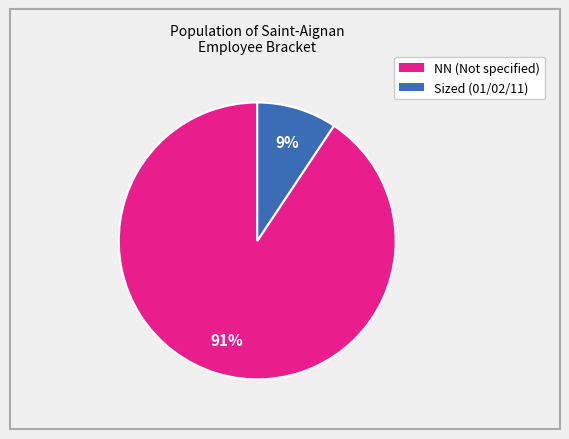

Which category accounts for the majority?

NN (Not specified)